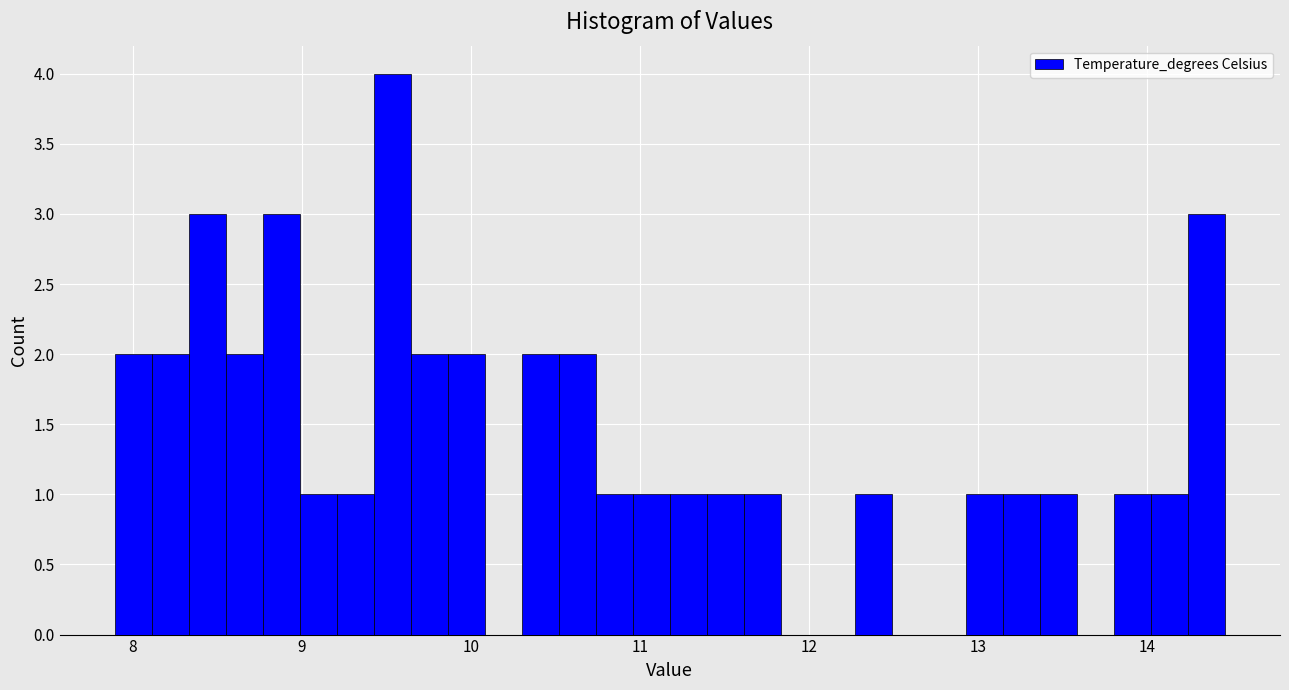

Read against the x-axis, roughly where is the centre of the tallest bar?

9.5